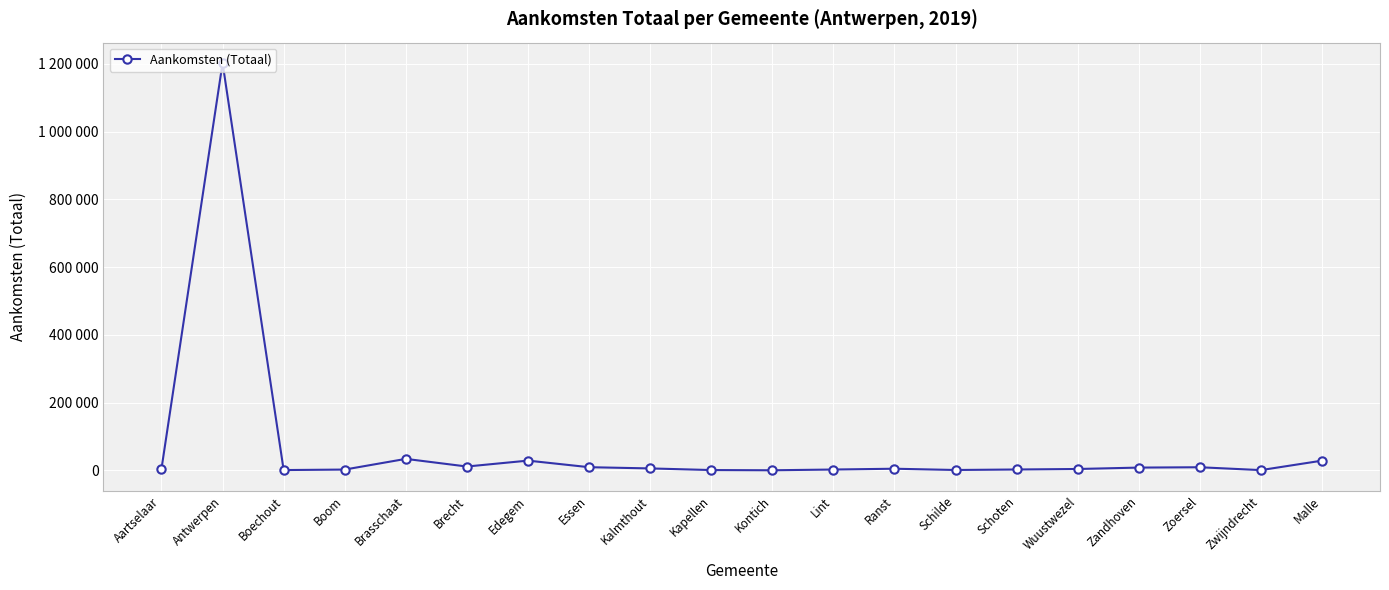

What is the difference between the maximum and second lowest values?

1201744